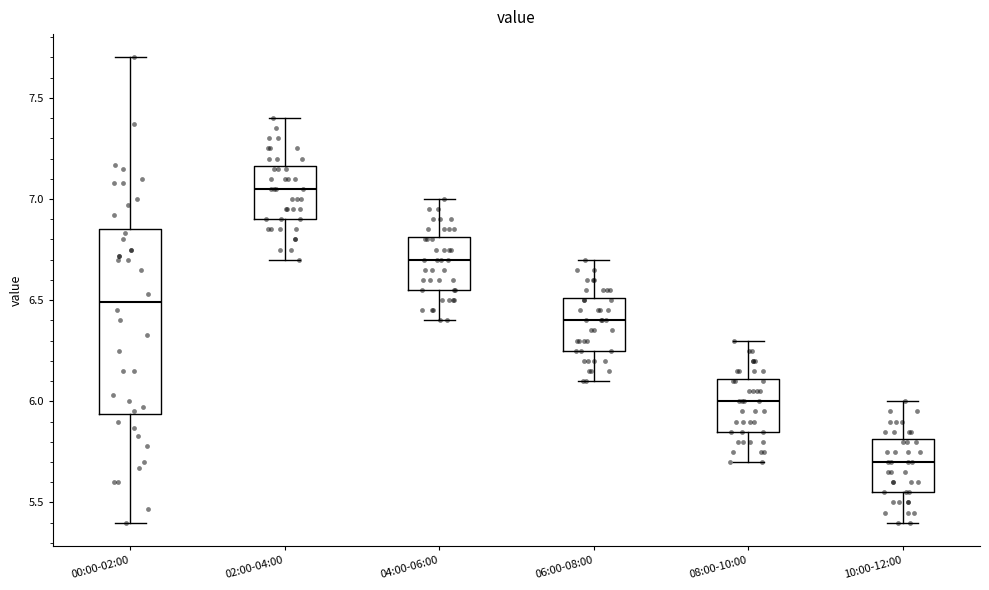

Reading left to right, read every box against the y-axis: the position of its median line, the range the box covers, and the ends of its whiskers. The values are not printed on the chart, so give them approximately, as read against the axis.

00:00-02:00: median 6.50, box 5.95 to 6.85, whiskers 5.40 to 7.70
02:00-04:00: median 7.05, box 6.90 to 7.15, whiskers 6.70 to 7.40
04:00-06:00: median 6.70, box 6.55 to 6.80, whiskers 6.40 to 7.00
06:00-08:00: median 6.40, box 6.25 to 6.50, whiskers 6.10 to 6.70
08:00-10:00: median 6.00, box 5.85 to 6.10, whiskers 5.70 to 6.30
10:00-12:00: median 5.70, box 5.55 to 5.80, whiskers 5.40 to 6.00